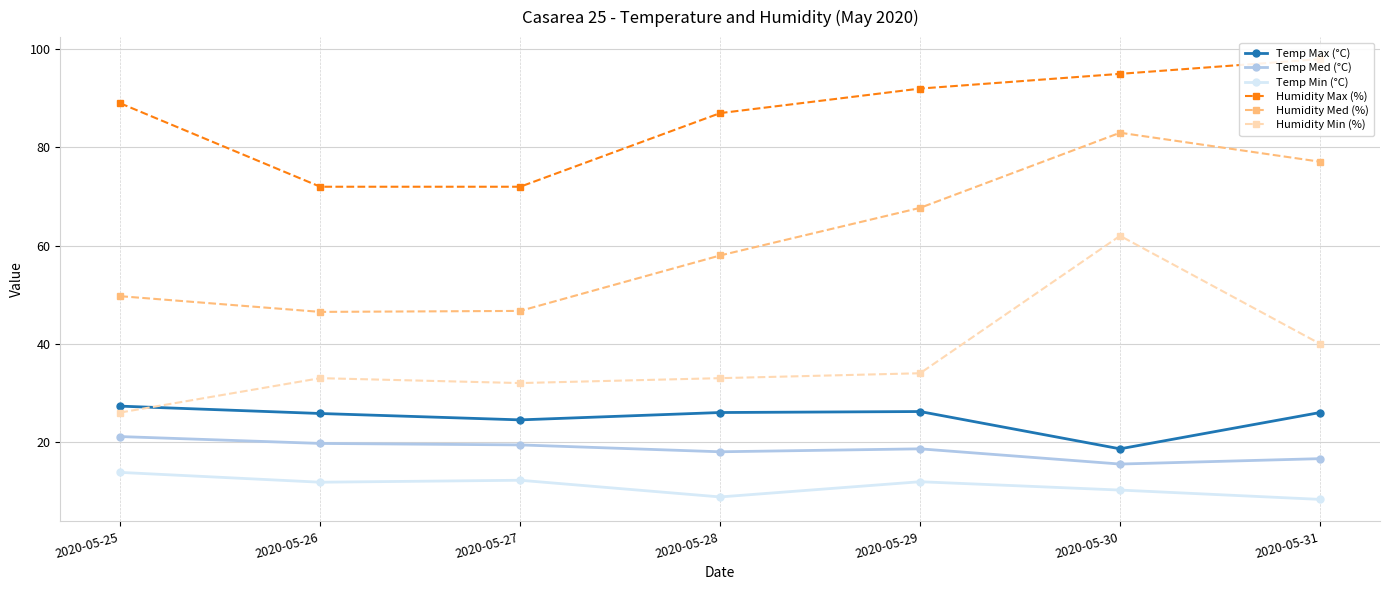

True or false: Humidity Max (%) and Temp Min (°C) cross at least once.

False